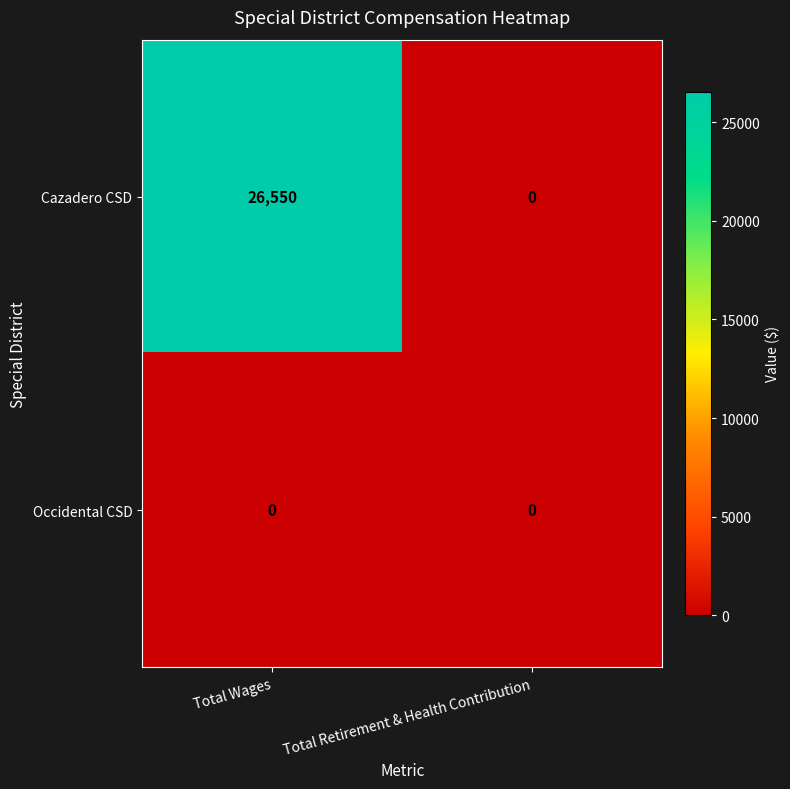

At how many categories does at least one series exceed 12253?

1